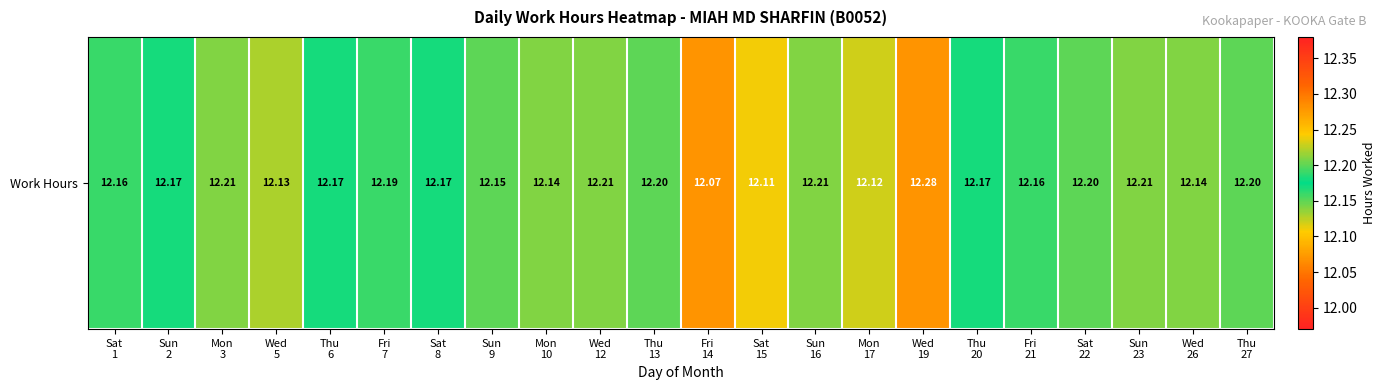

Rank the categories by value from highest to lowest.

Wed
19, Mon
3, Wed
12, Sun
16, Sun
23, Thu
13, Sat
22, Thu
27, Fri
7, Sun
2, Thu
6, Sat
8, Thu
20, Sat
1, Fri
21, Sun
9, Mon
10, Wed
26, Wed
5, Mon
17, Sat
15, Fri
14